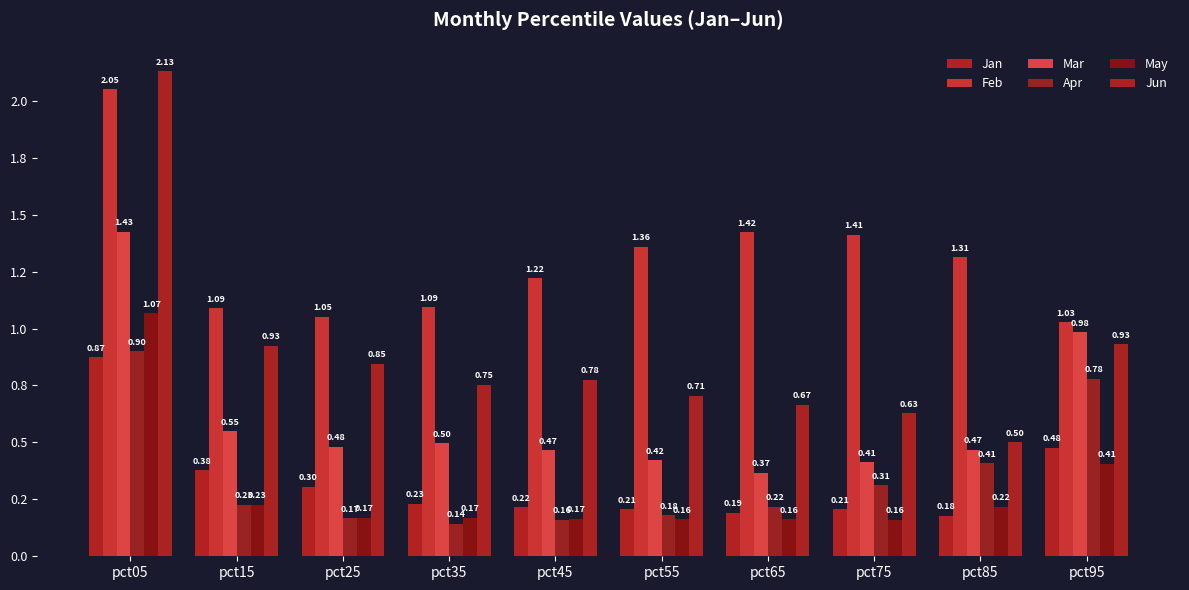

What is the sum of all Feb values?

13.0